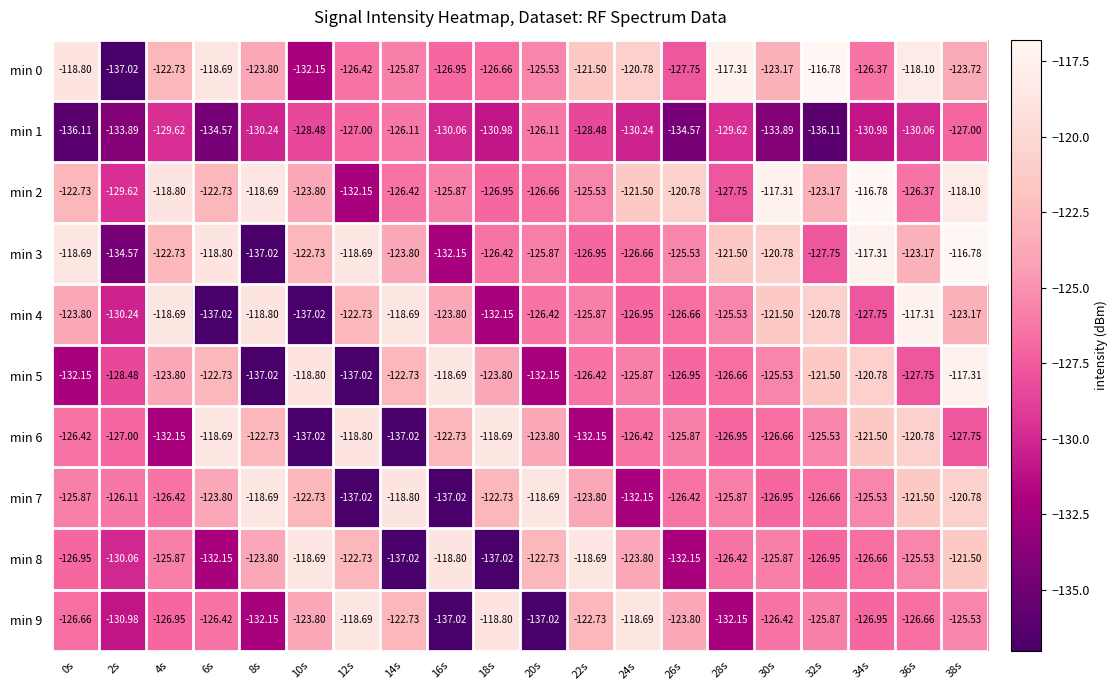

Is the value of min 8 at 2s greater than the value of min 7 at 2s?

No